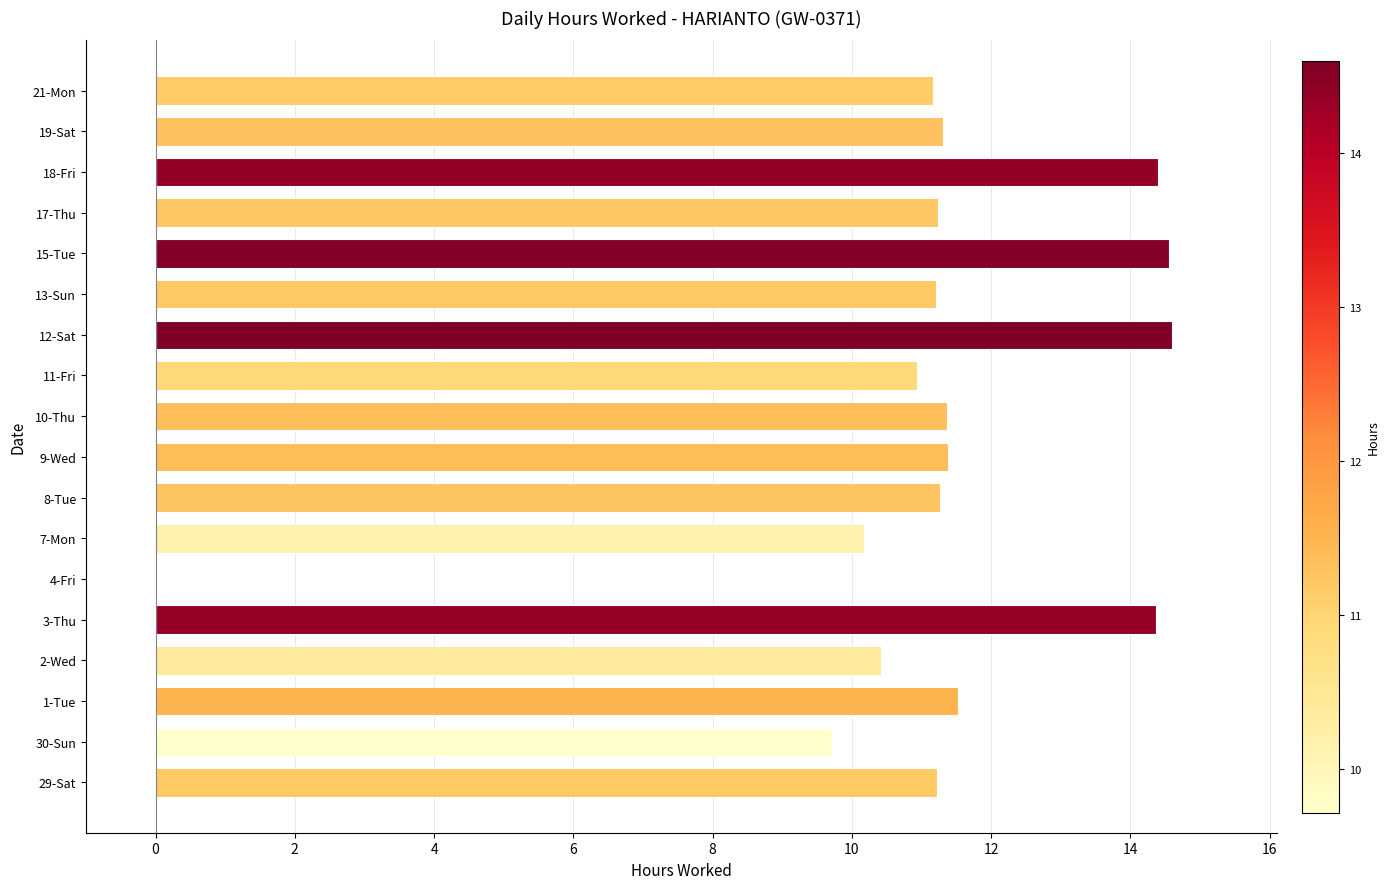

True or false: the data shows 11.3 at 19-Sat.

True